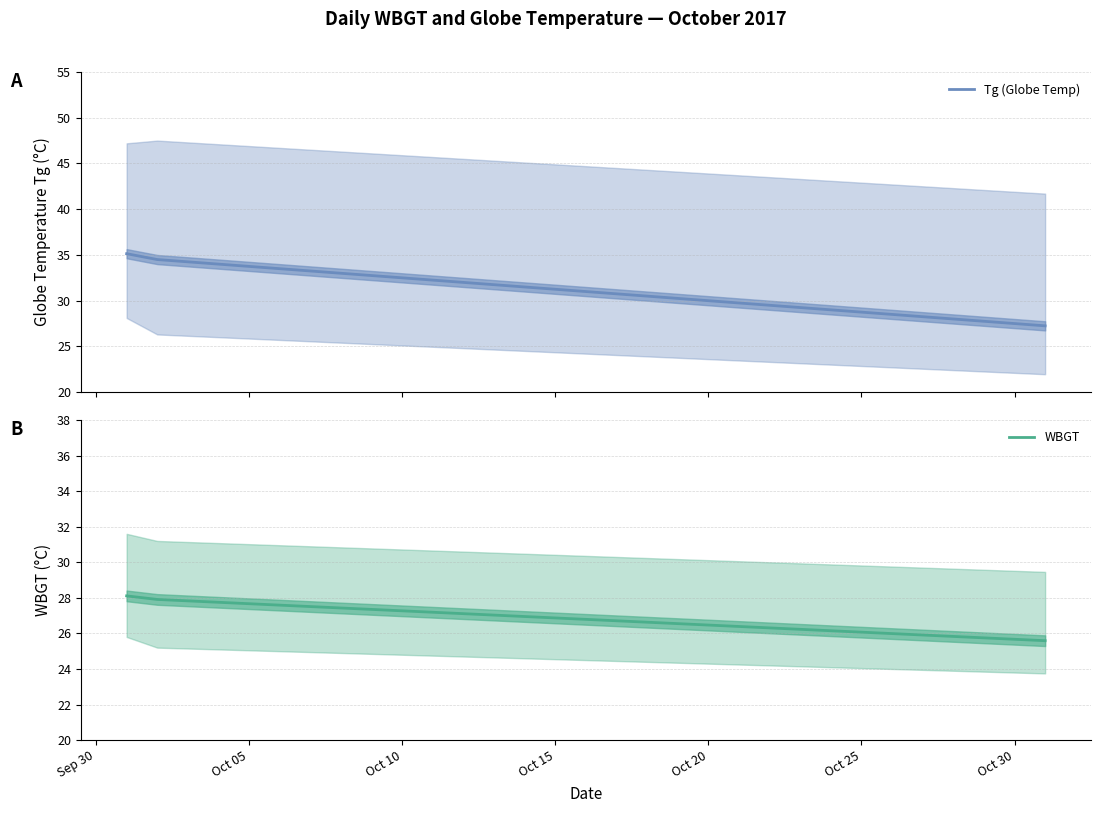

What is the maximum value for Tg (Globe Temp)?

35.1